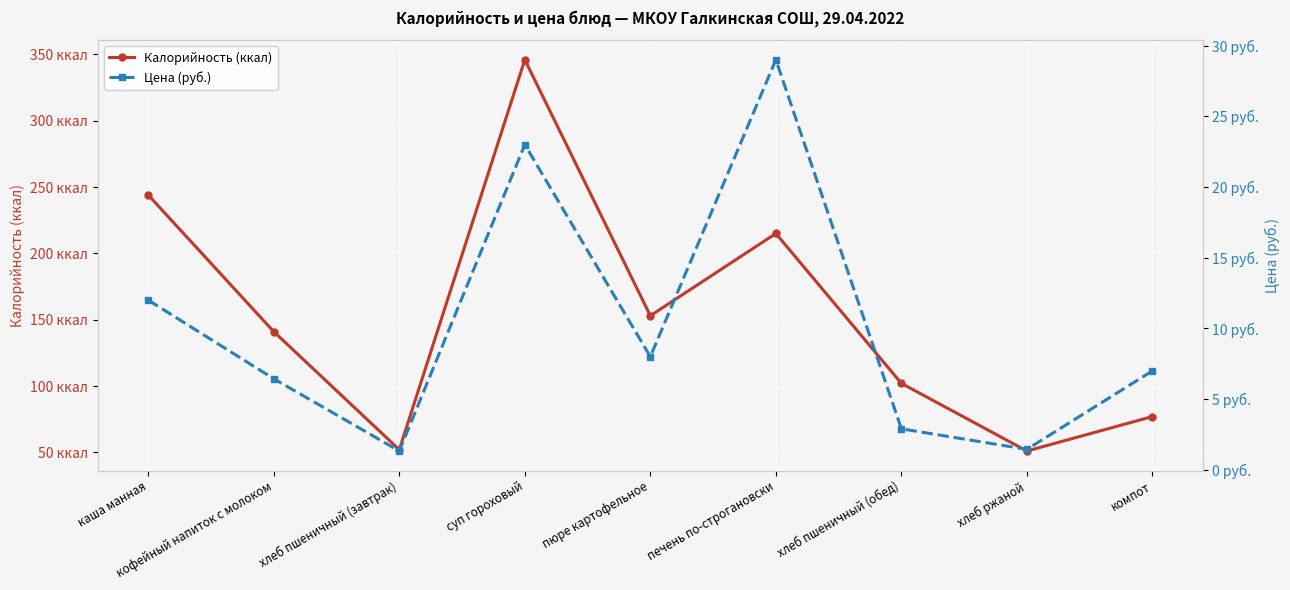

True or false: Калорийность (ккал) and Цена (руб.) cross at least once.

False